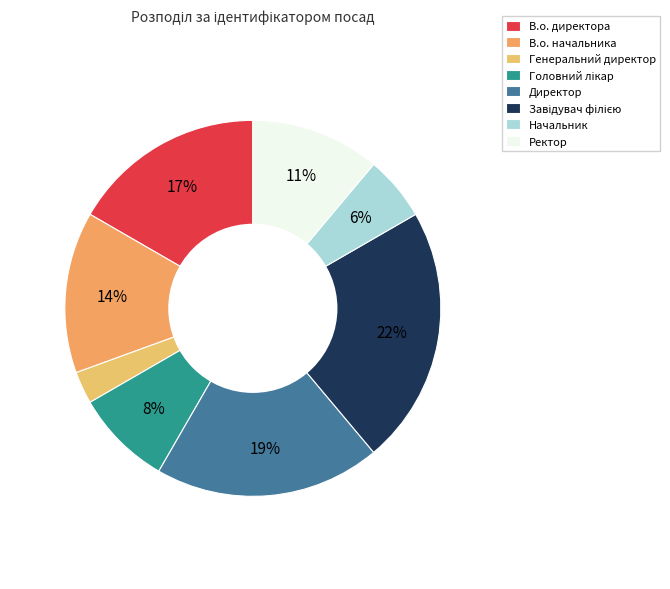

What is the smallest slice in the pie chart?

Генеральний директор